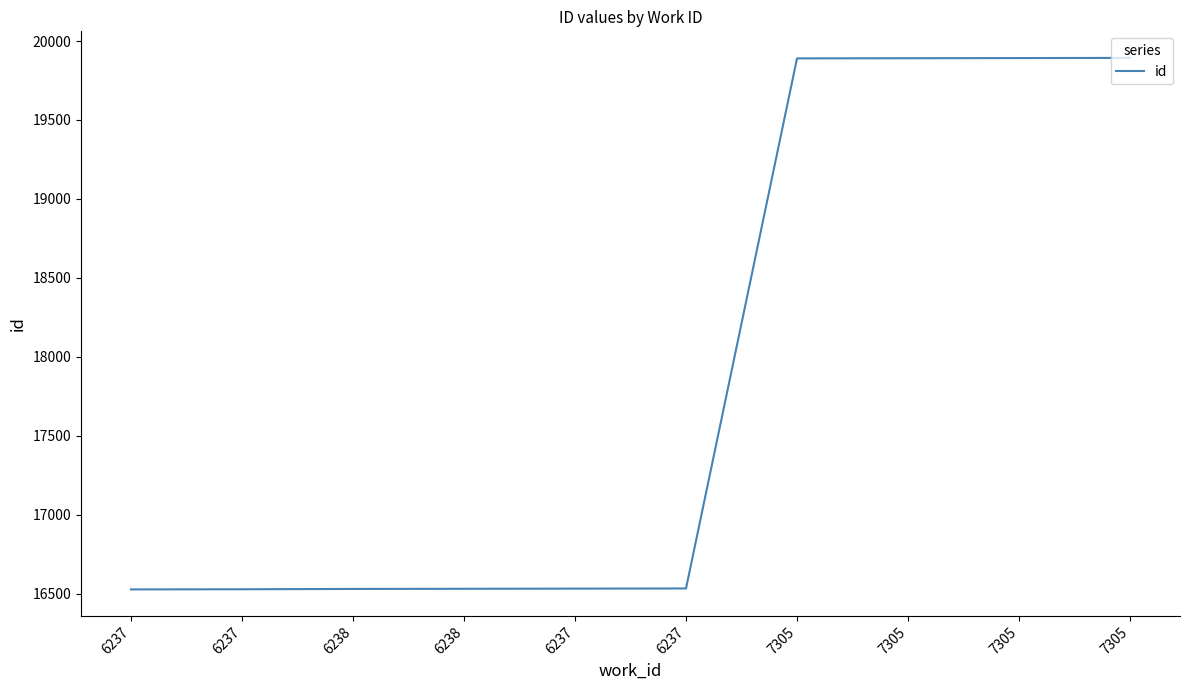

What is the sum of the values at 6237 and 7305?

36424